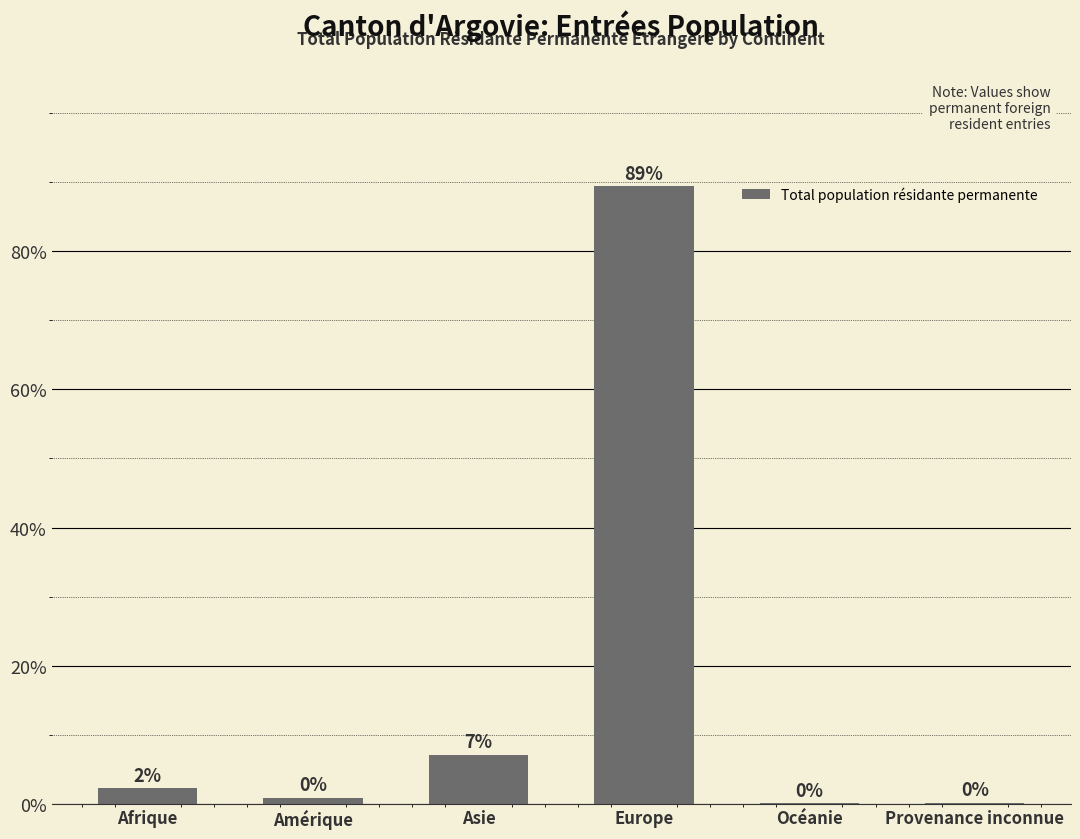

What is the change in value from Afrique to Provenance inconnue?

-2.1